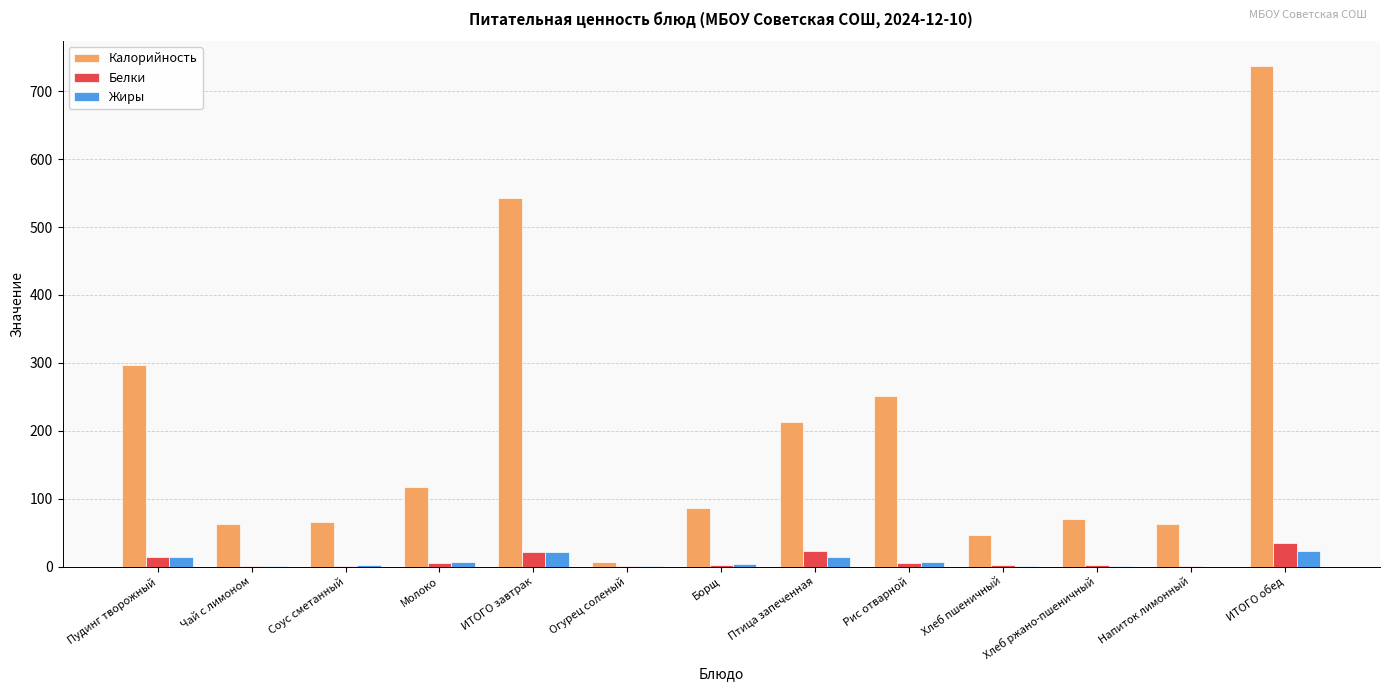

True or false: Жиры has a value of 0.2 at Хлеб пшеничный.

True